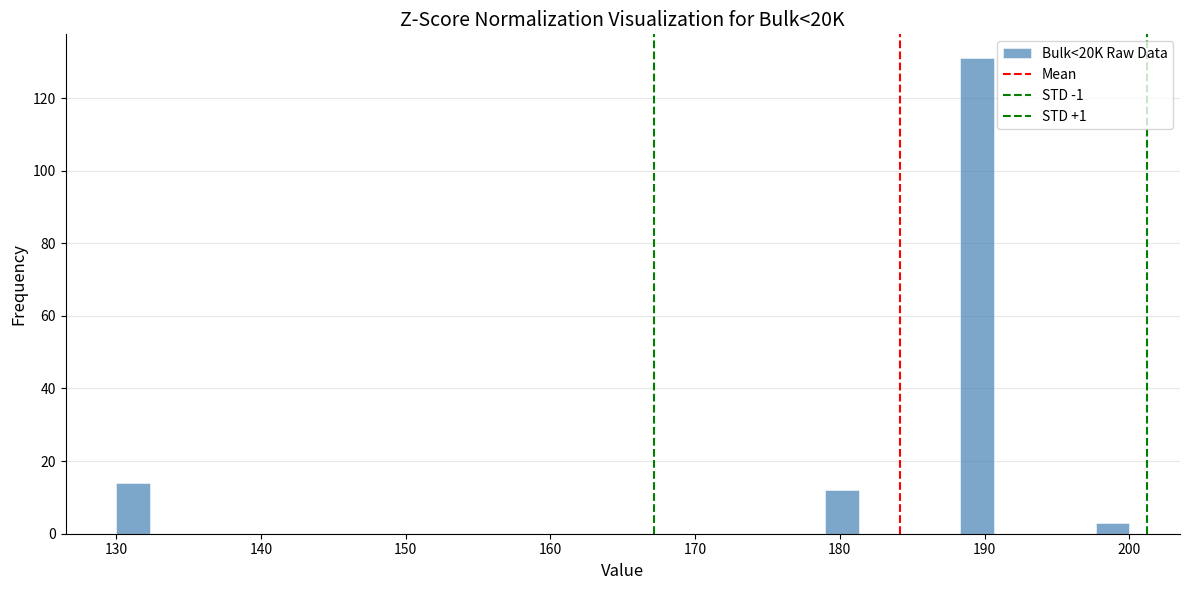

Read against the x-axis, roughly where is the centre of the tallest bar?

190